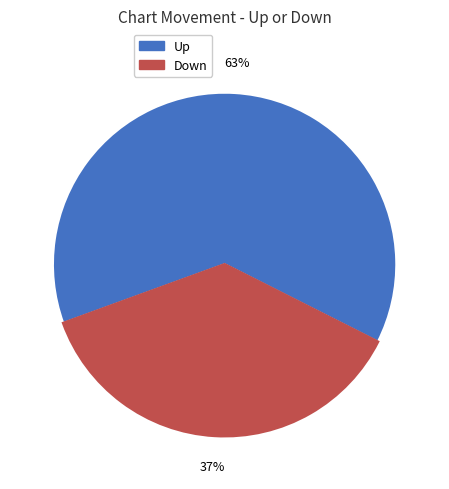

To the nearest percent, what is the average slice percentage?

50%